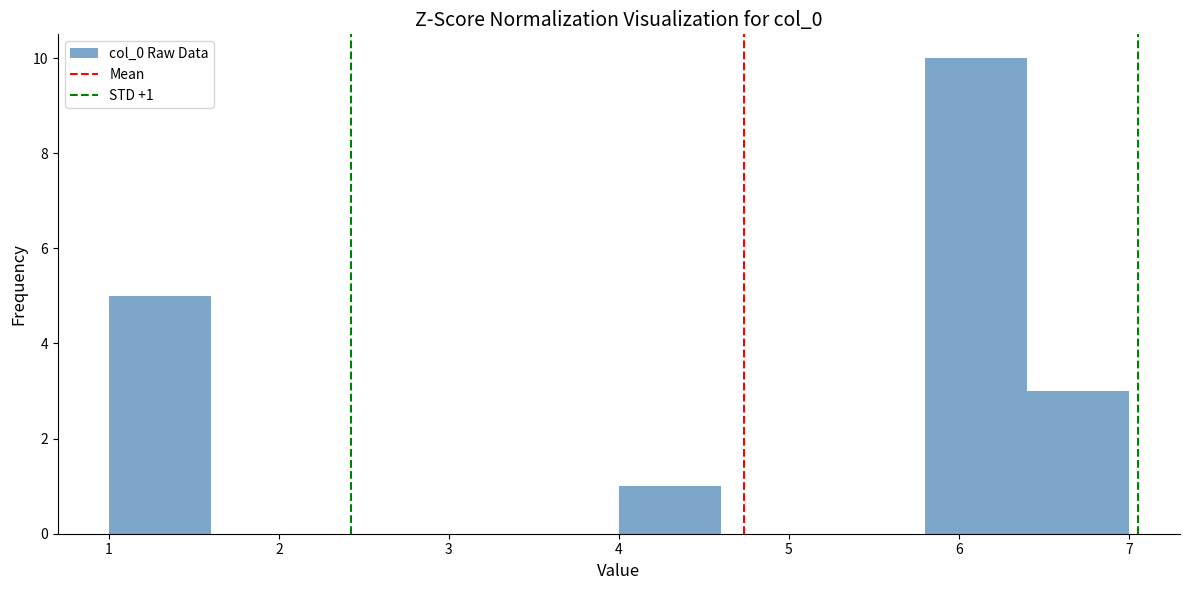

Which range on the x-axis has the tallest bar?

5.8 to 6.4